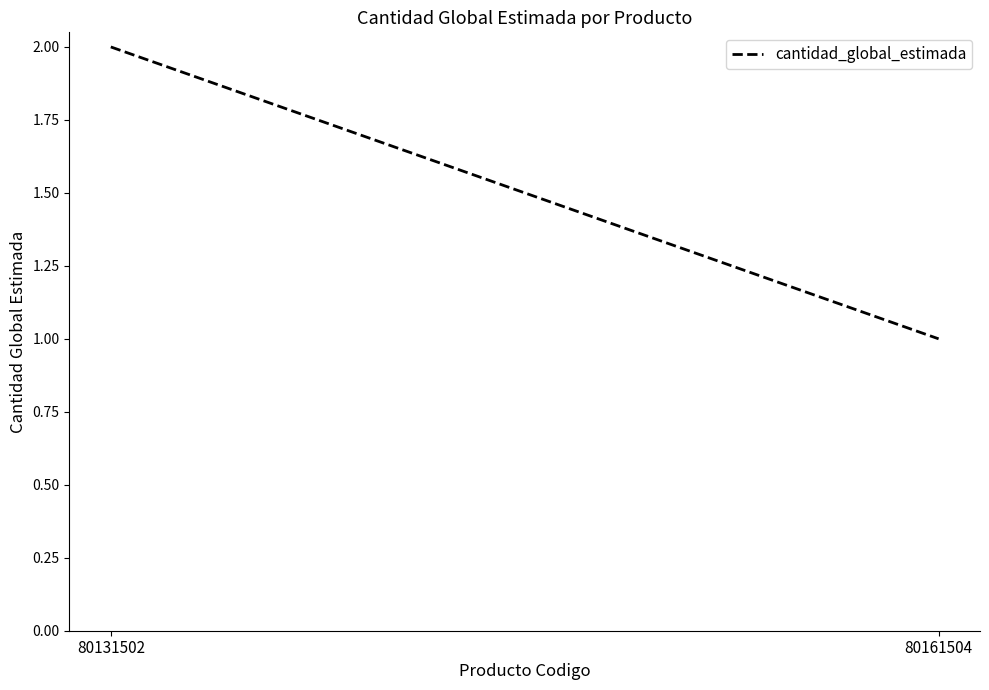

What is the difference between the maximum and minimum values?

1